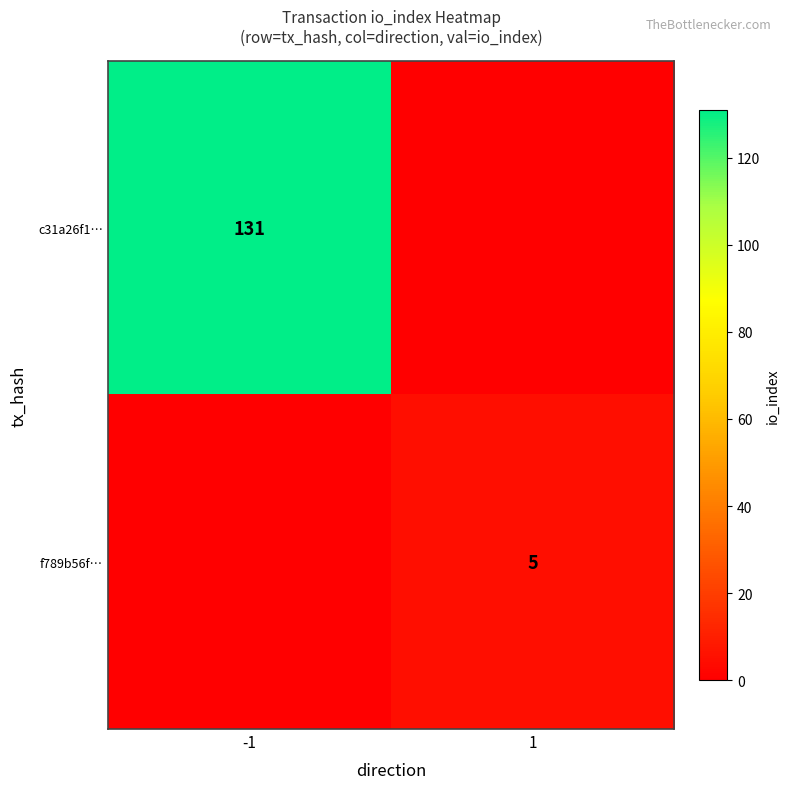

The value of c31a26f1… at -1 is 174. True or false?

False